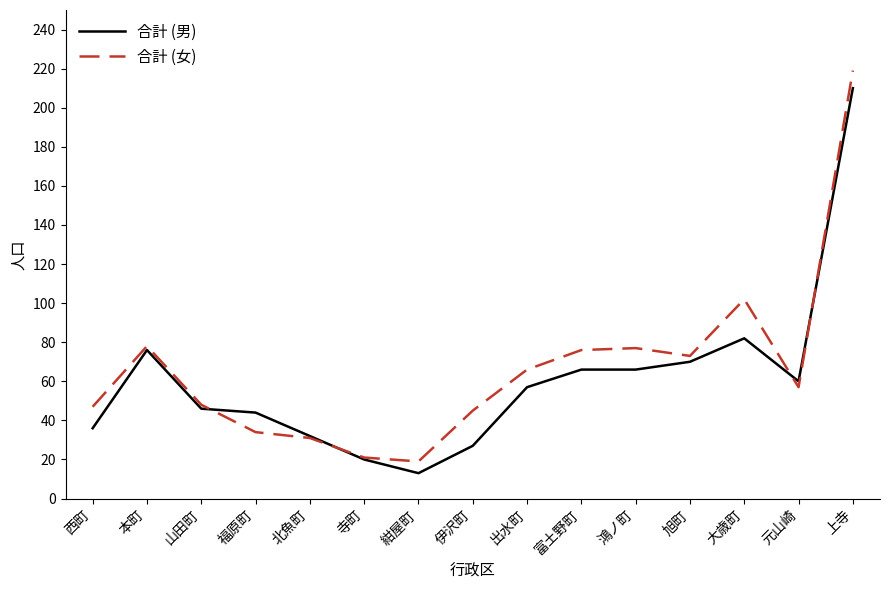

Is it true that 合計 (男) equals 107 at 富土野町?

False